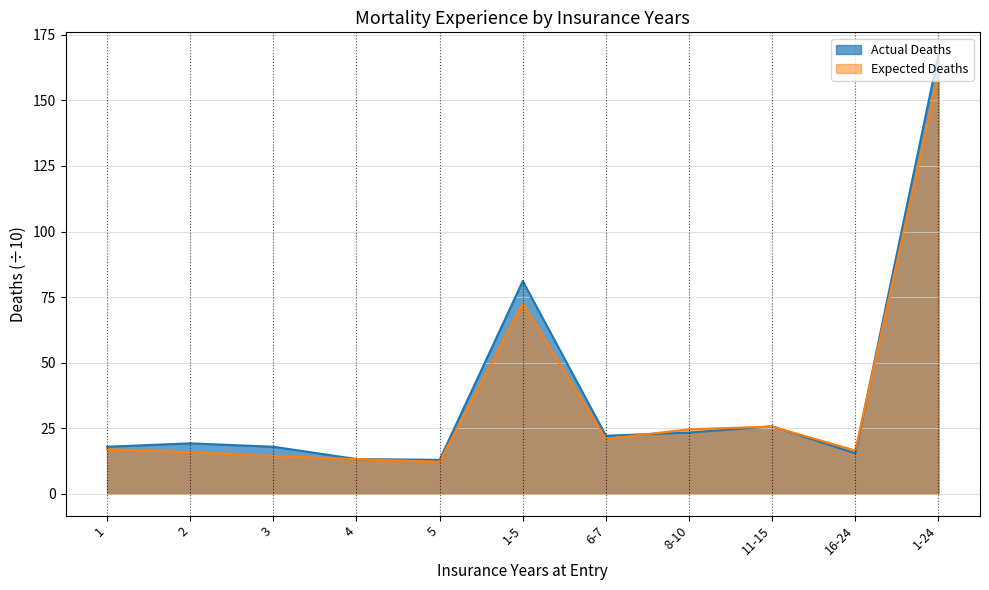

Is the value of Expected Deaths at 1-5 greater than the value of Actual Deaths at 3?

Yes